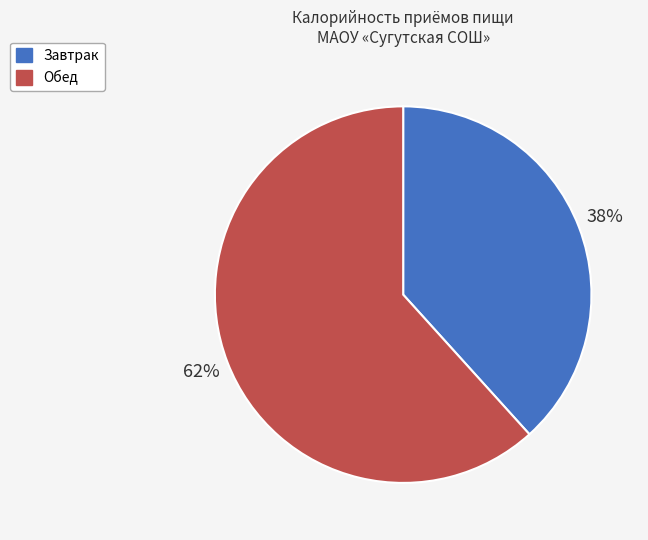

True or false: Завтрак accounts for 38% of the total.

True